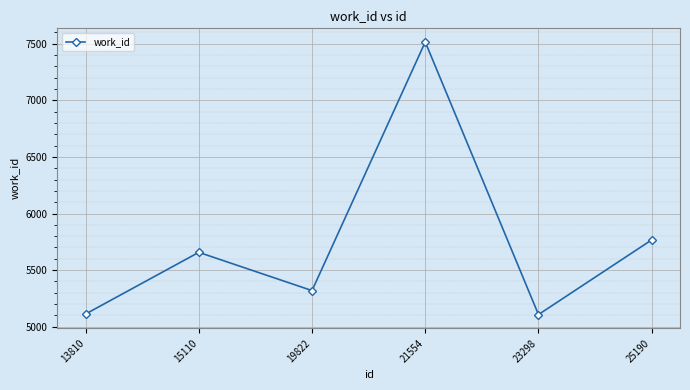

What is the value of the 5th point from the left?

5107